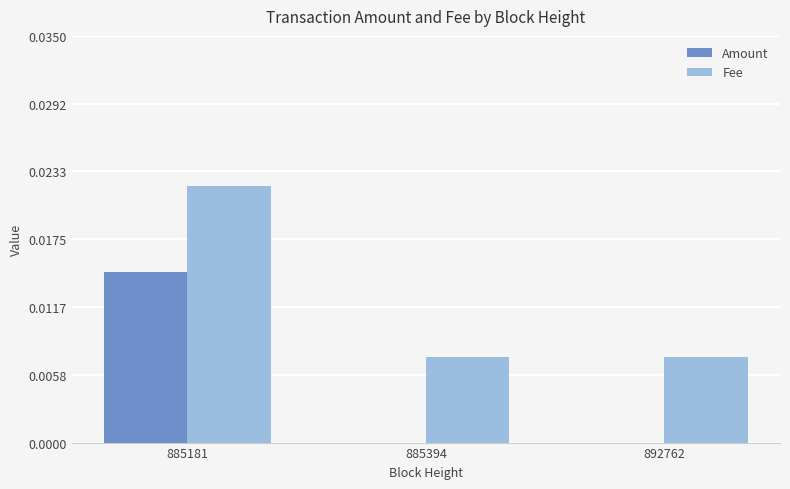

Which series has the largest total across all categories?

Fee